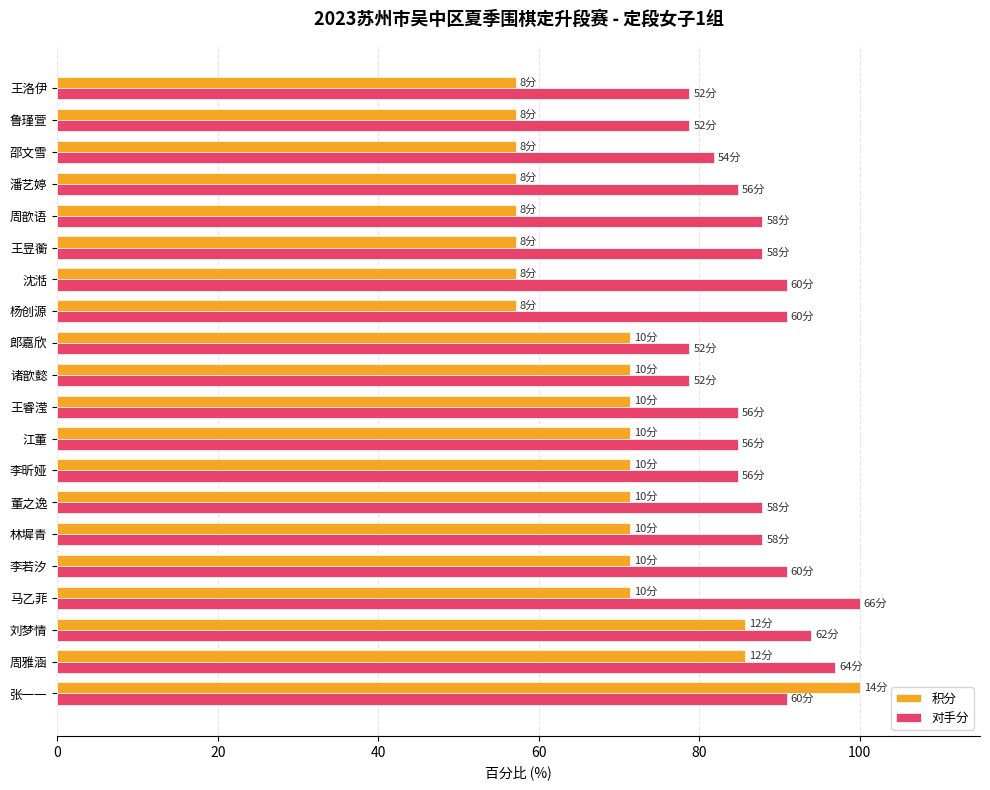

Which series has the largest range (max minus min)?

积分